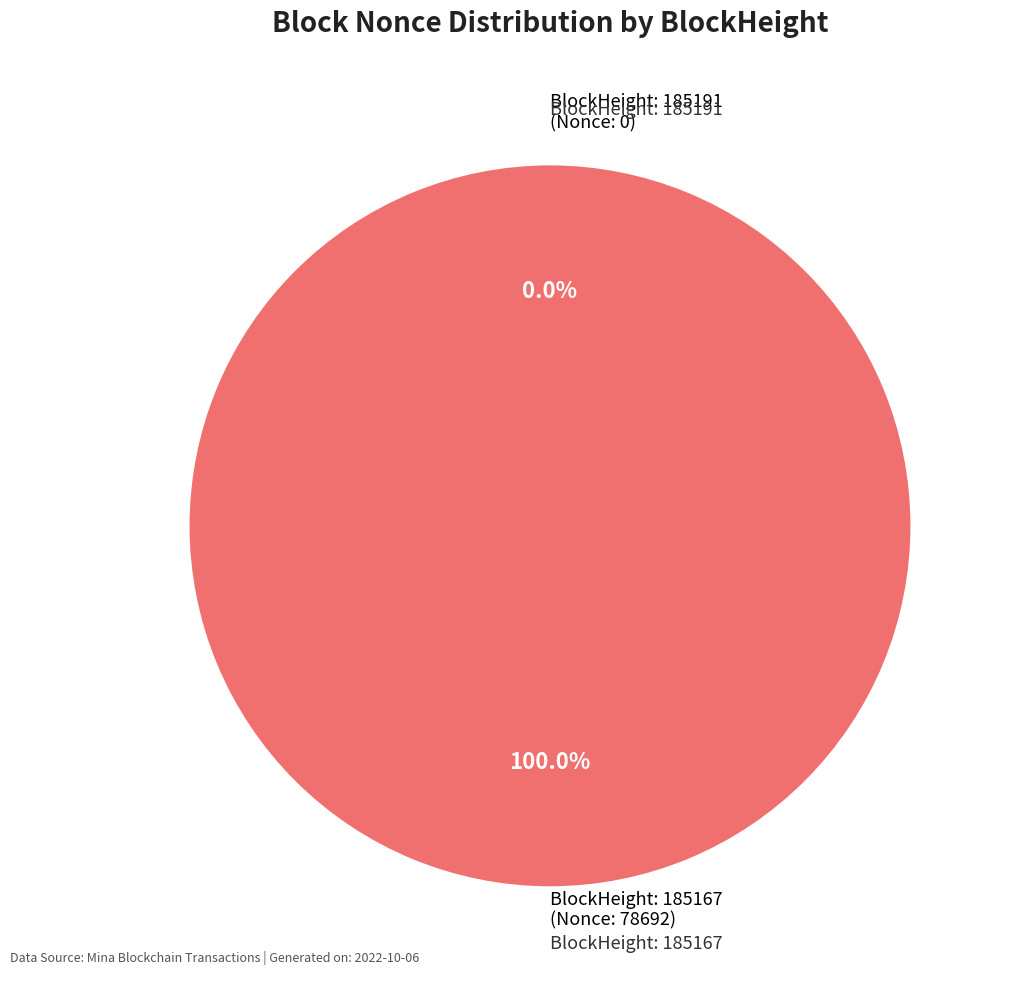

To the nearest percent, what portion does 185167 represent?

100%